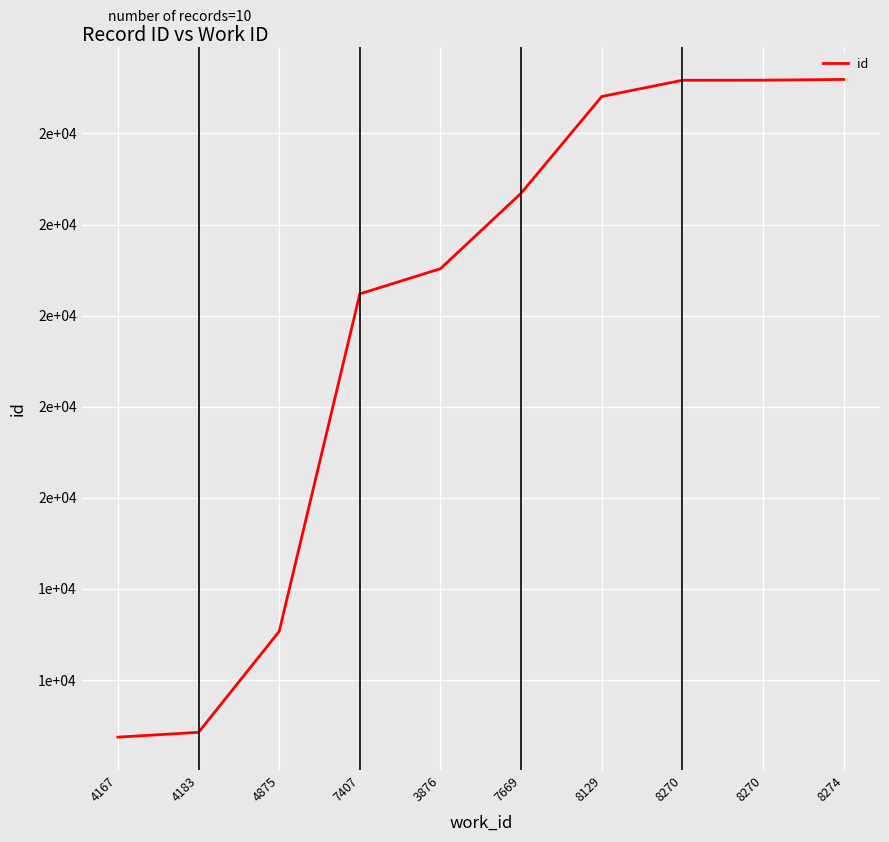

Does the chart display data point markers on the line(s)?

No